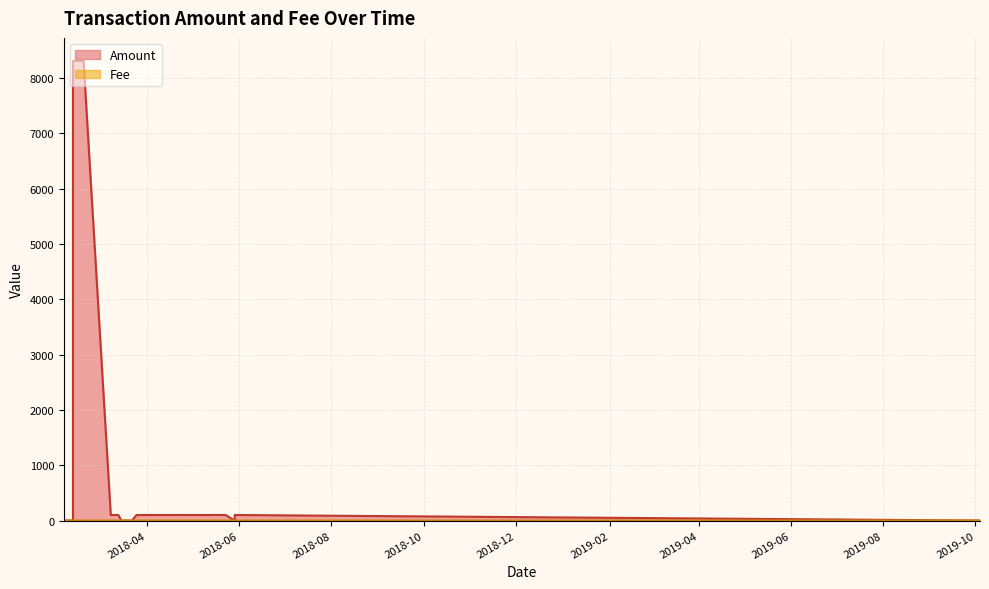

At which category is the sum across all series the highest?

2018-02-11